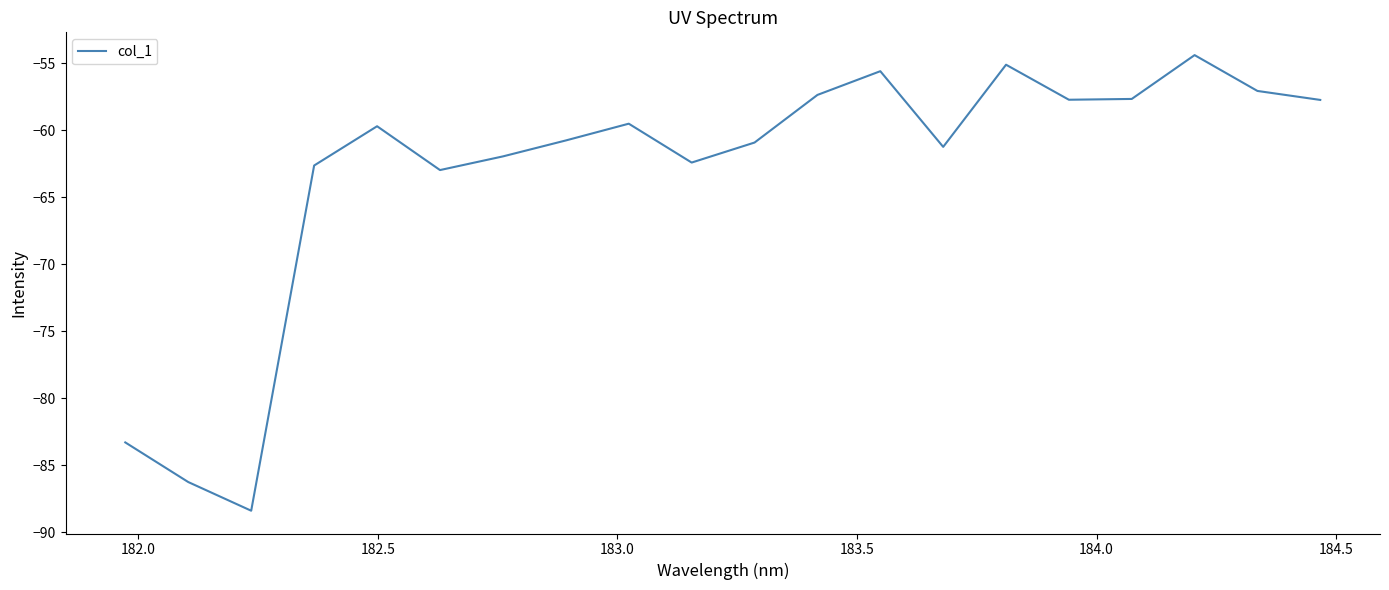

Does the chart have visible grid lines?

No